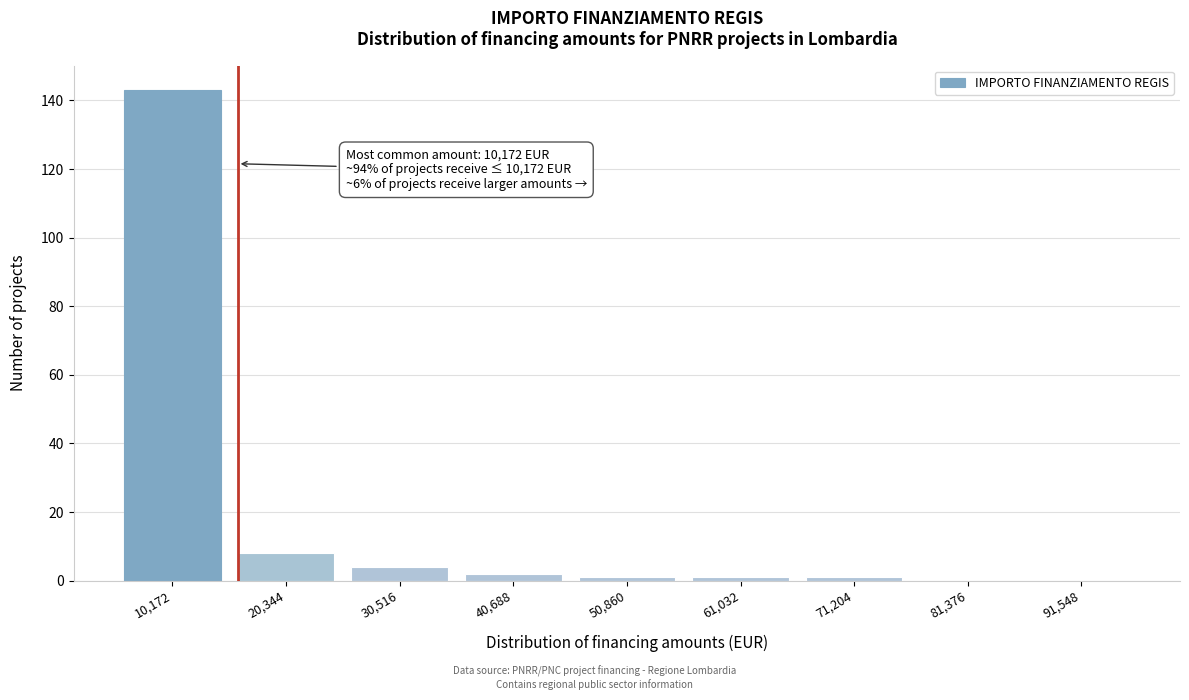

Reading right to left, what are all the values shown in this chart?

91,548=0	81,376=0	71,204=1	61,032=1	50,860=1	40,688=2	30,516=4	20,344=8	10,172=143